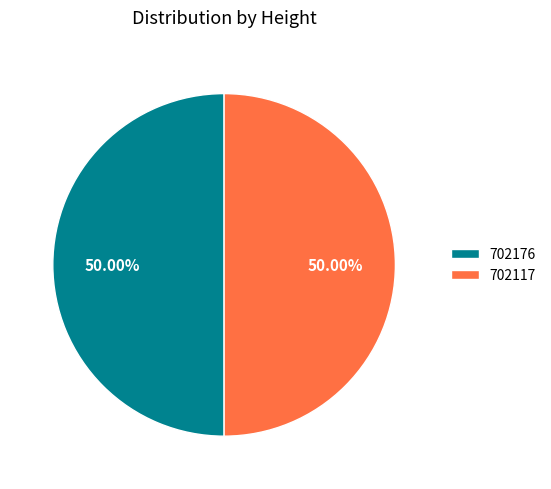

Approximately how many times larger is the value at 702176 compared to 702117?

1.0